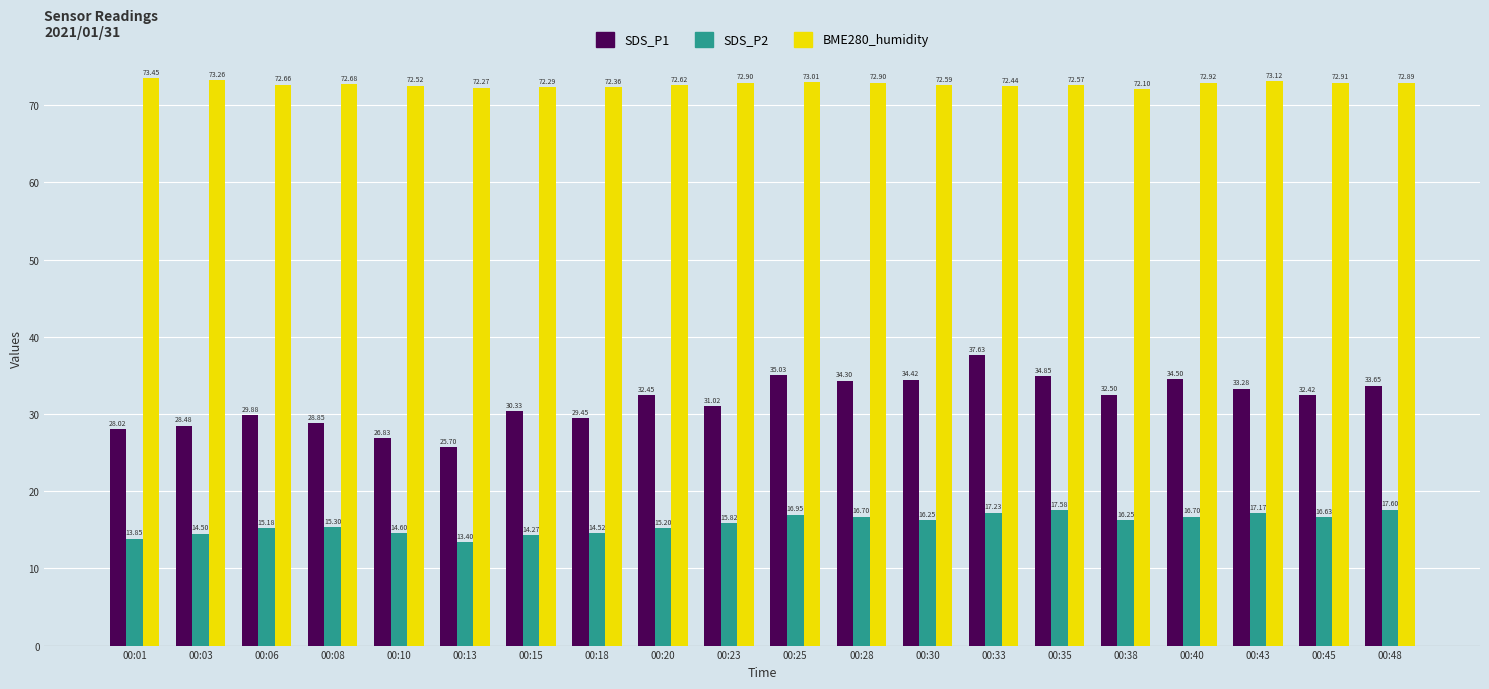

The value of SDS_P1 at 00:43 is 33.3. True or false?

True